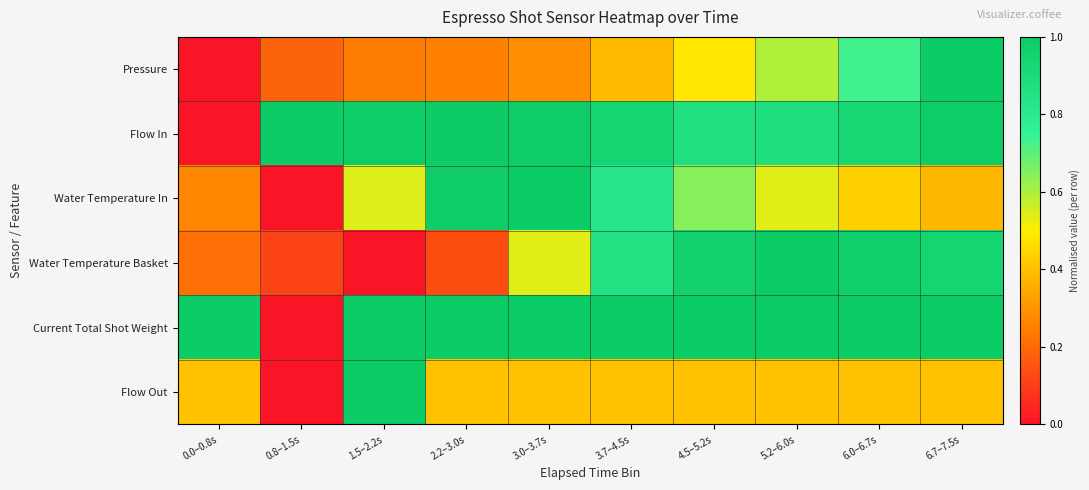

Between 2.2–3.0s and 5.2–6.0s, which series saw the biggest shift?

Water Temperature Basket